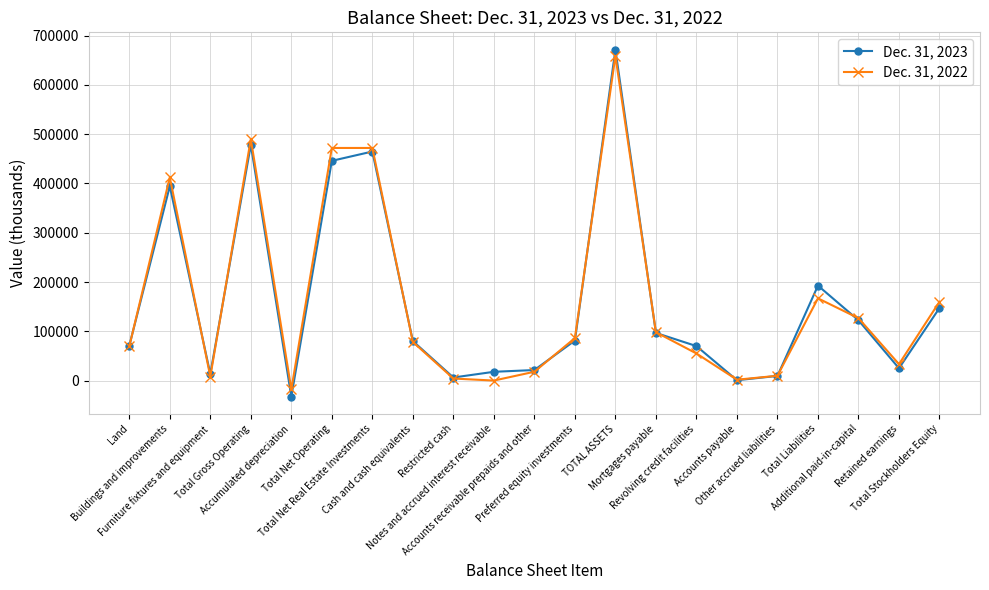

List the series in order of their peak value, lowest first.

Dec. 31, 2022, Dec. 31, 2023